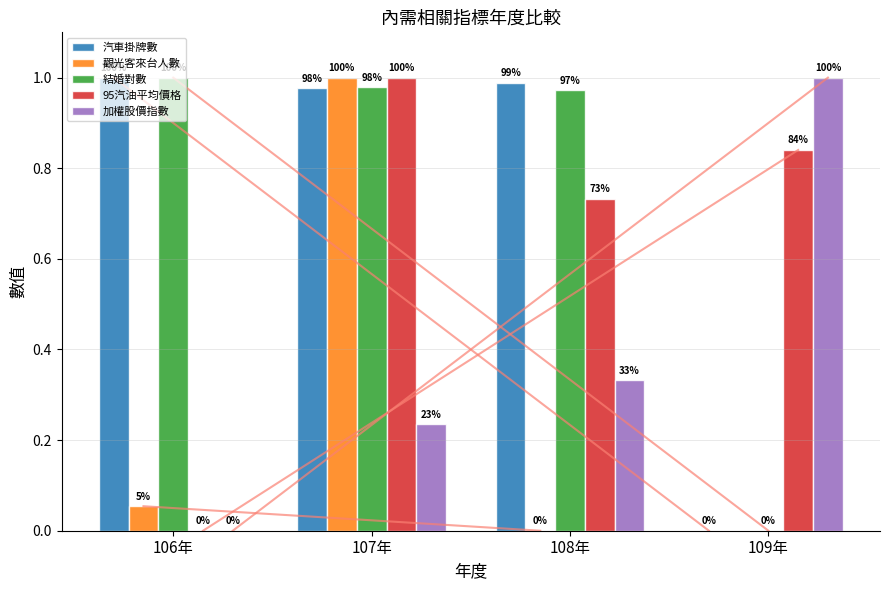

What is the label of the 2nd bar from the right?

108年